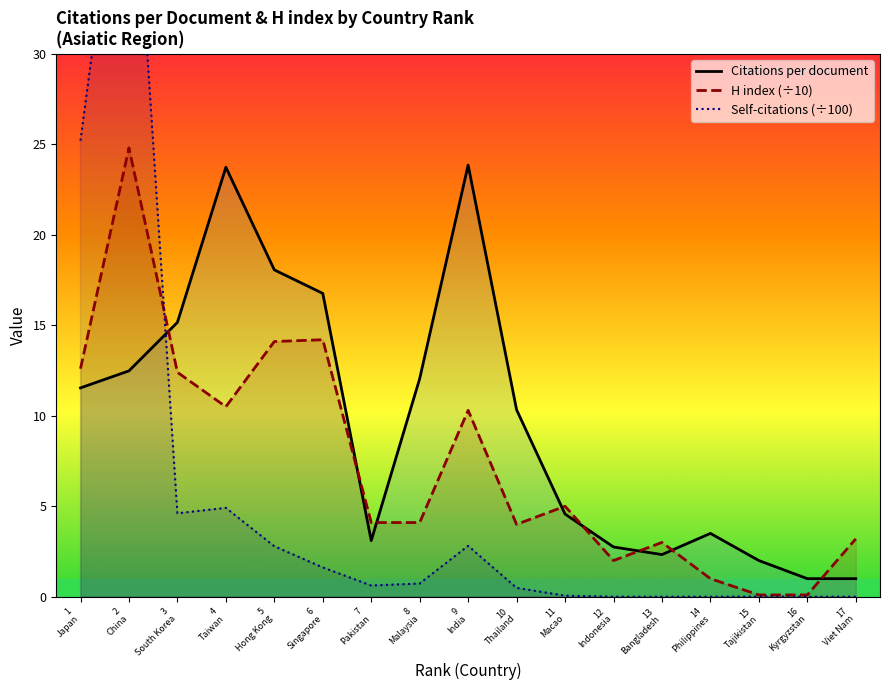

Which series has the widest spread of values?

Self-citations (÷100)